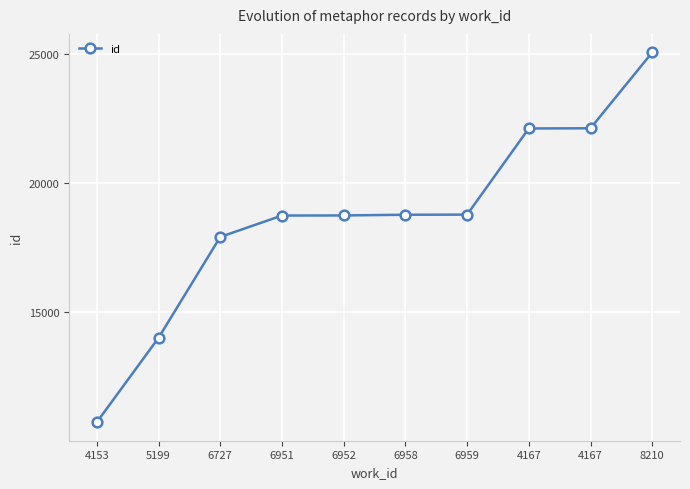

Does the chart have visible grid lines?

Yes